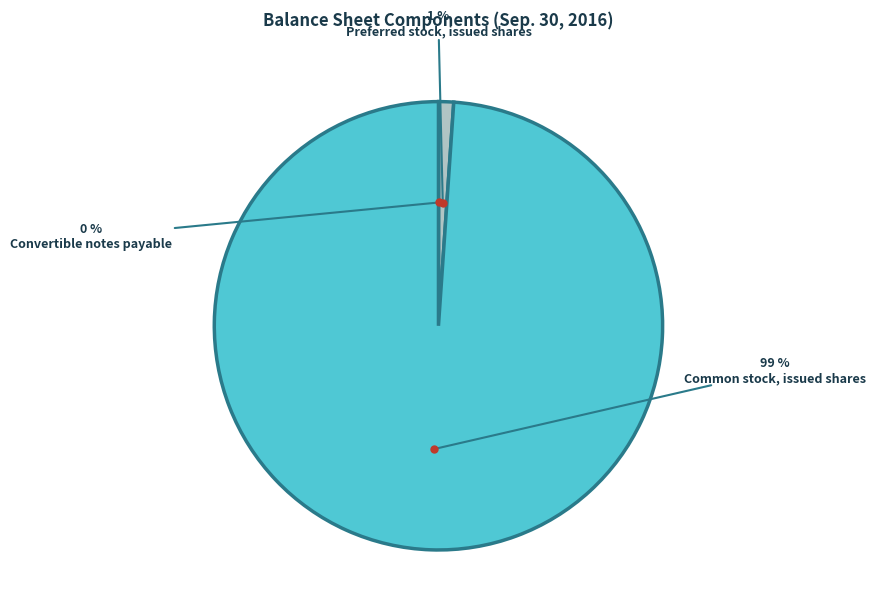

True or false: Common stock, issued shares accounts for 89% of the total.

False